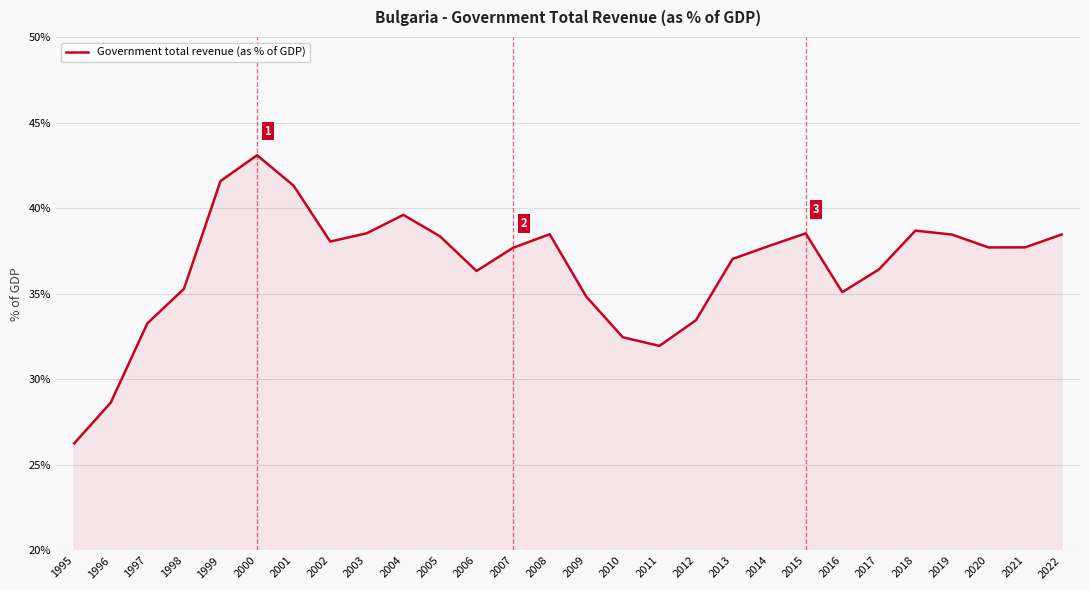

What is the minimum value shown in the chart?

26.3